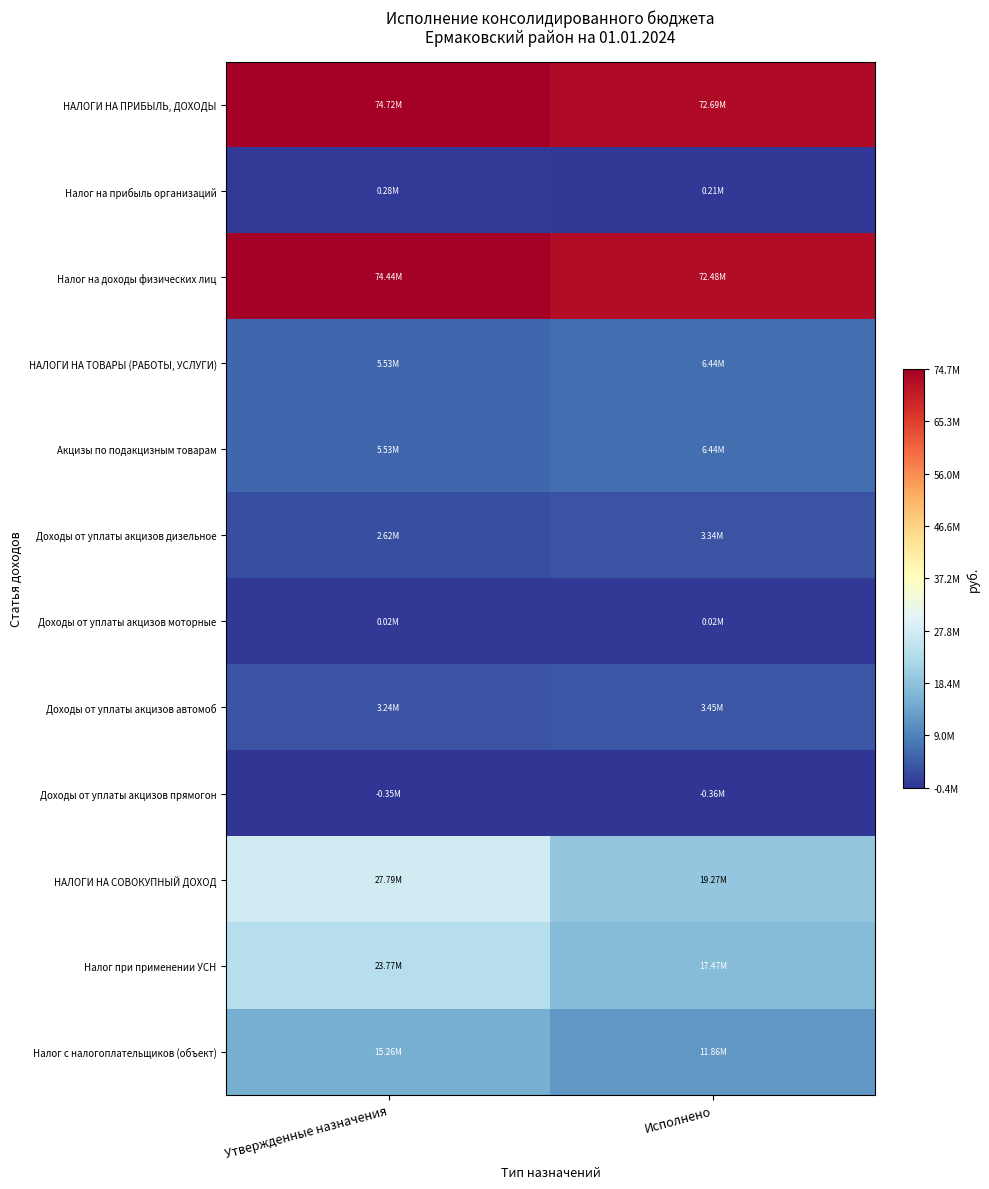

At which category is the sum across all series the highest?

Утвержденные назначения